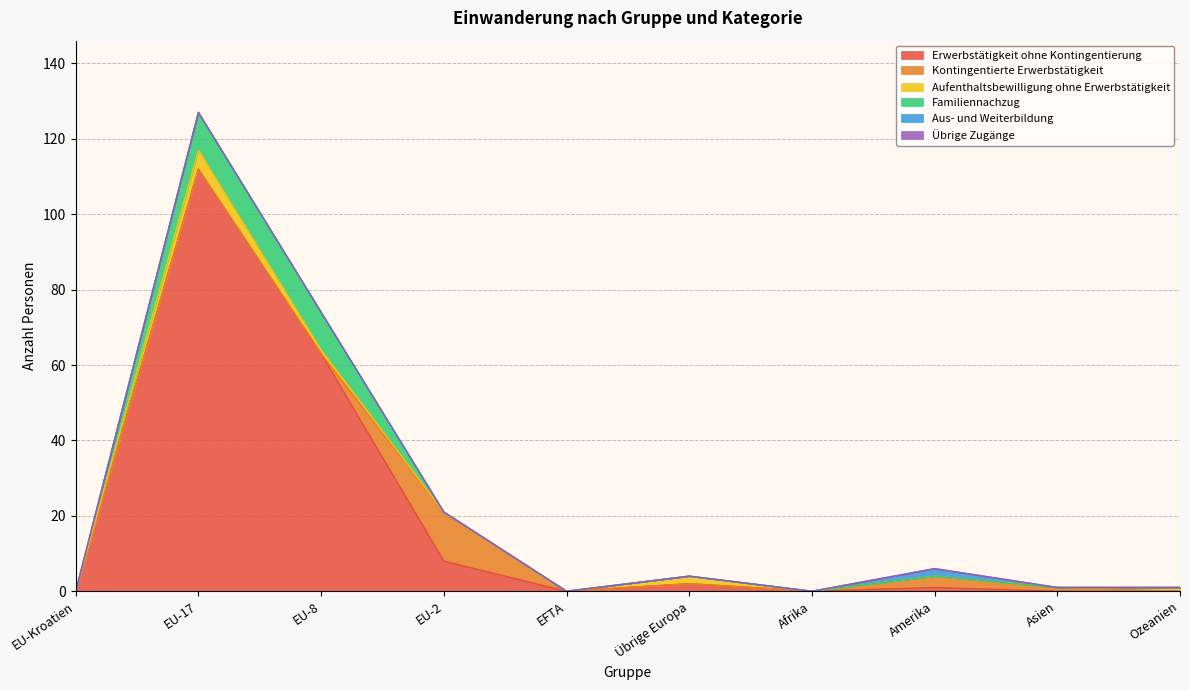

Reading left to right, what are all the values shown in this chart?

Erwerbstätigkeit ohne Kontingentierung: 0	112	63	8	0	2	0	1	0	0
Kontingentierte Erwerbstätigkeit: 0	0	0	13	0	0	0	3	1	0
Aufenthaltsbewilligung ohne Erwerbstätigkeit: 0	5	1	0	0	2	0	0	0	1
Familiennachzug: 0	10	10	0	0	0	0	0	0	0
Aus- und Weiterbildung: 0	0	0	0	0	0	0	2	0	0
Übrige Zugänge: 0	0	0	0	0	0	0	0	0	0